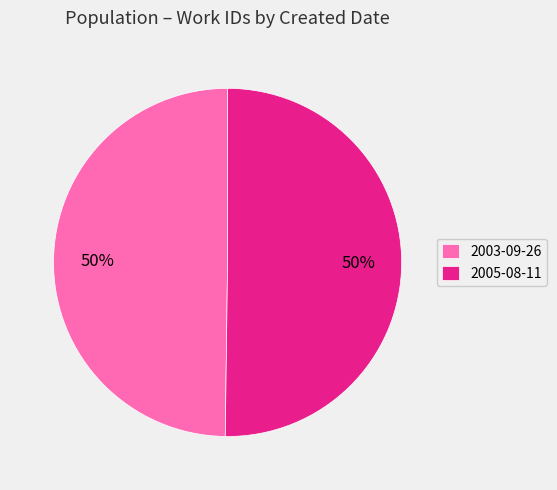

Combined, do 2003-09-26 and 2005-08-11 account for over 50%?

Yes